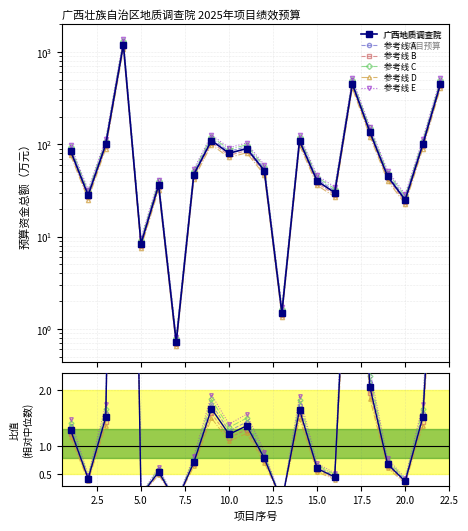

True or false: 参考线 E has a value of 144.2 at 0.0.

False